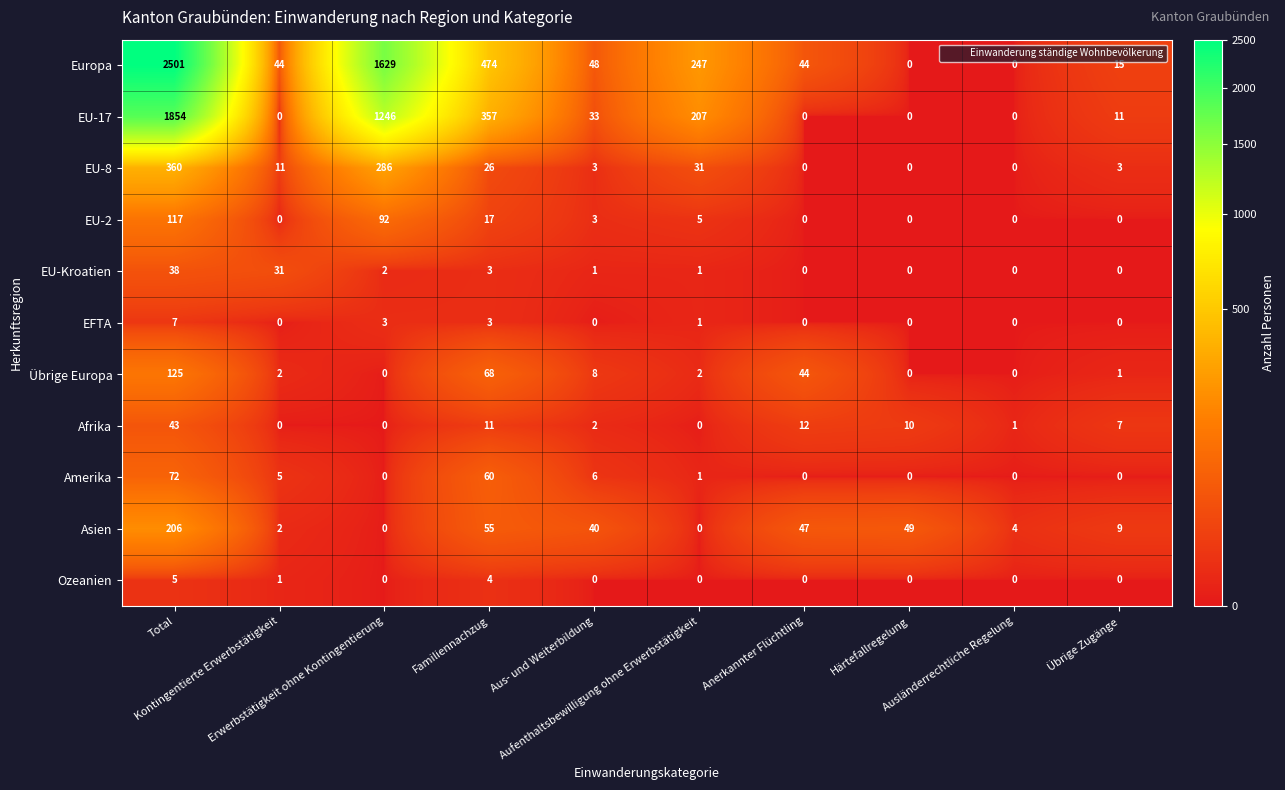

List the series in order of their peak value, lowest first.

Ozeanien, EFTA, EU-Kroatien, Afrika, Amerika, EU-2, Übrige Europa, Asien, EU-8, EU-17, Europa